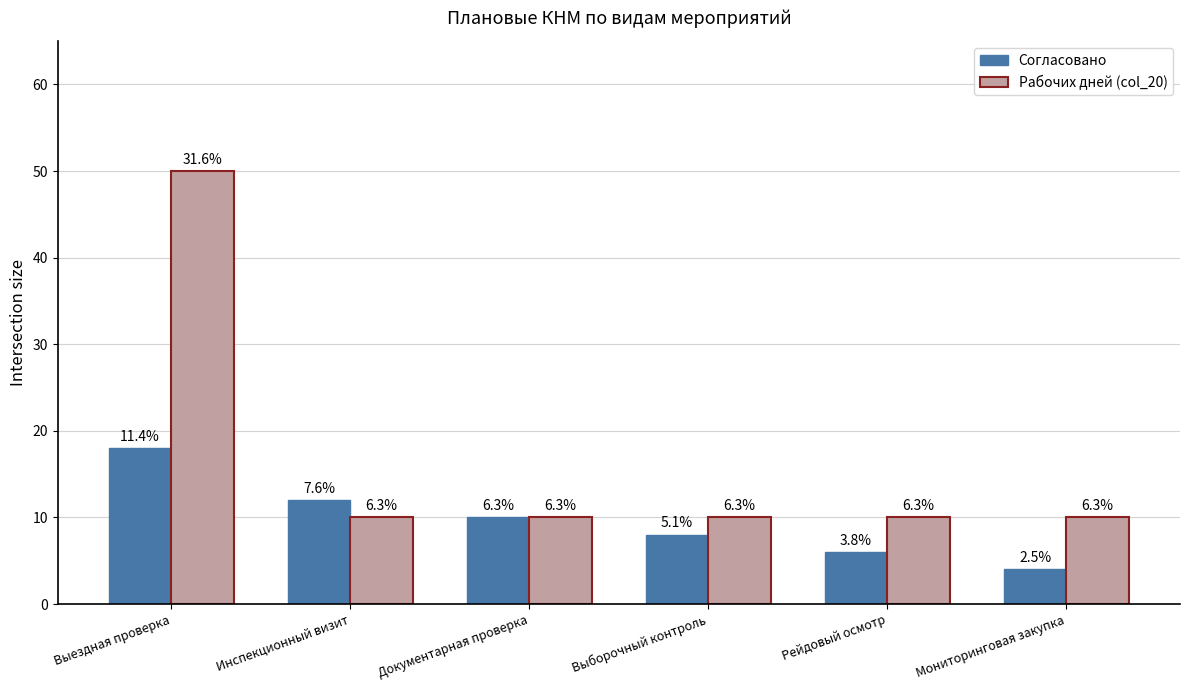

List the series in order of their peak value, highest first.

Рабочих дней (col_20), Согласовано